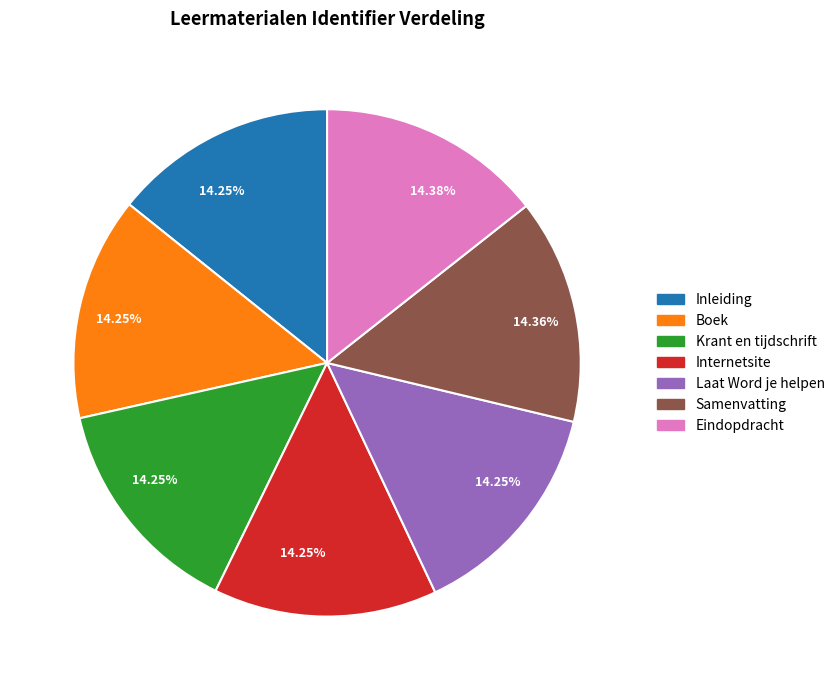

Does any single category account for the majority?

No